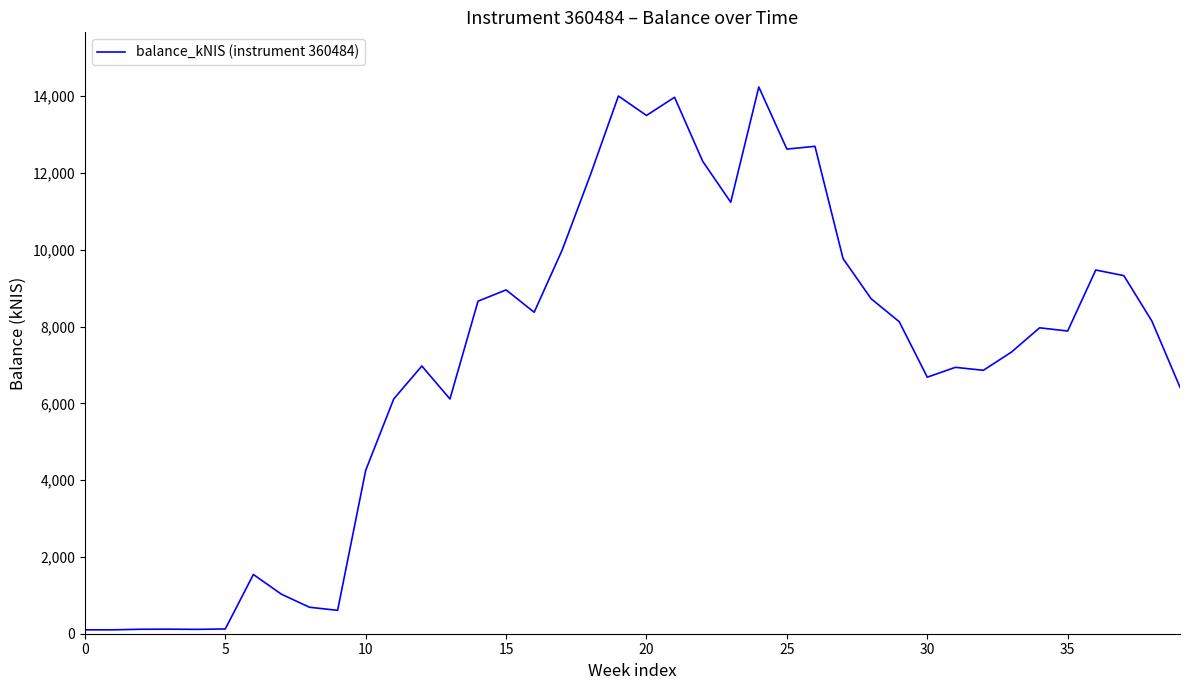

What is the maximum value shown in the chart?

14237.6